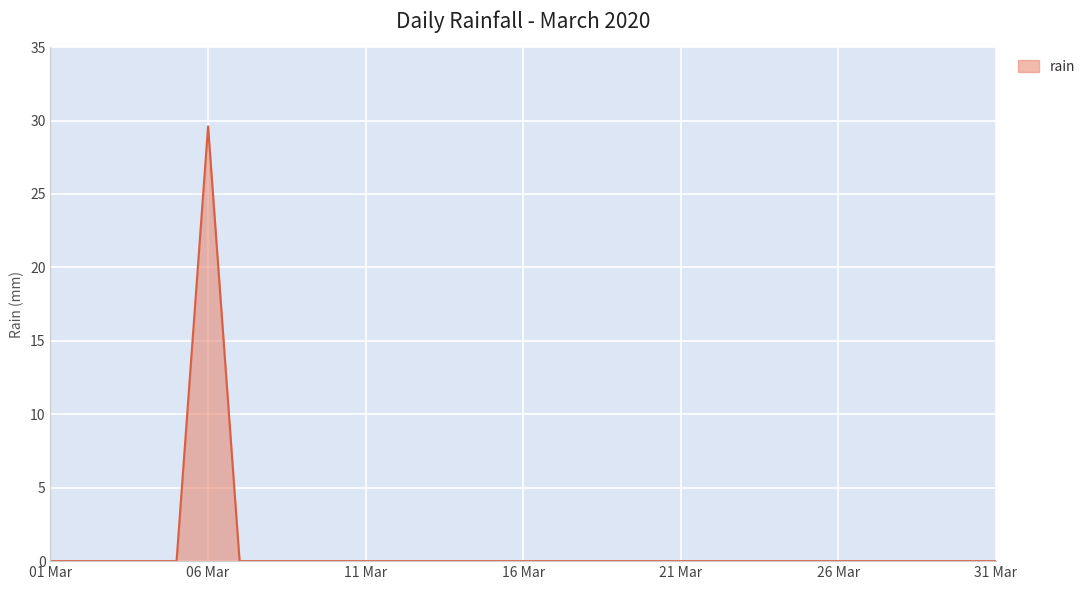

What is the maximum value shown in the chart?

29.6